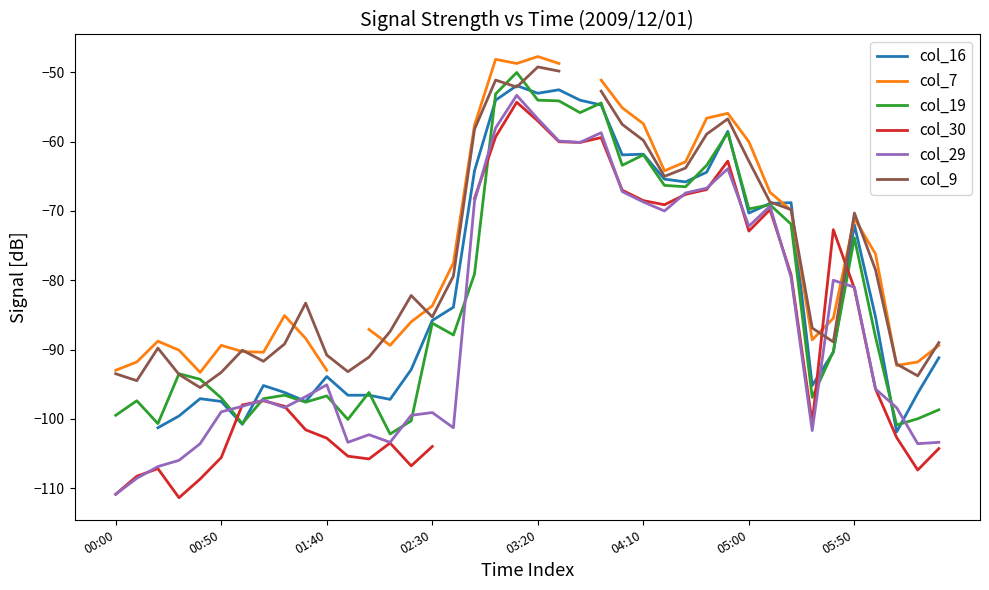

How many negative values does the col_9 series have?

39